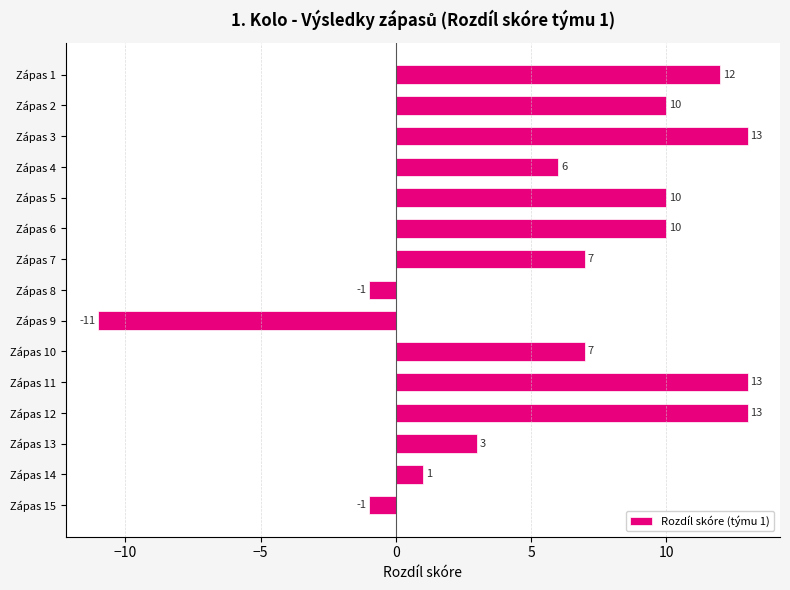

How many bars are there in total?

15